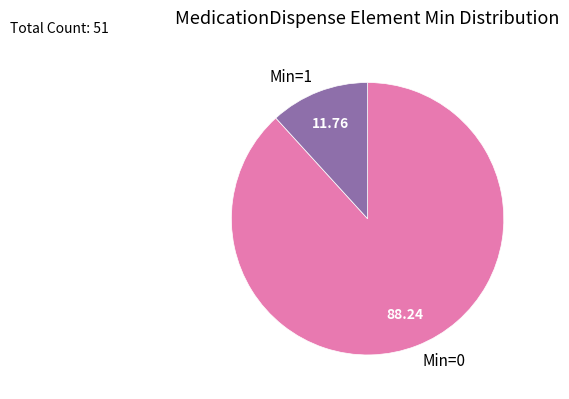

Which has a higher value, Min=0 or Min=1?

Min=0